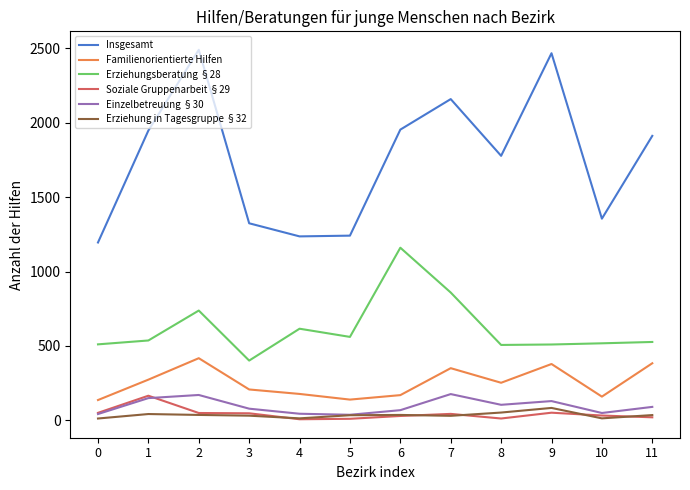

What is the difference between the maximum and minimum values in the Erziehungsberatung §28 series?

758